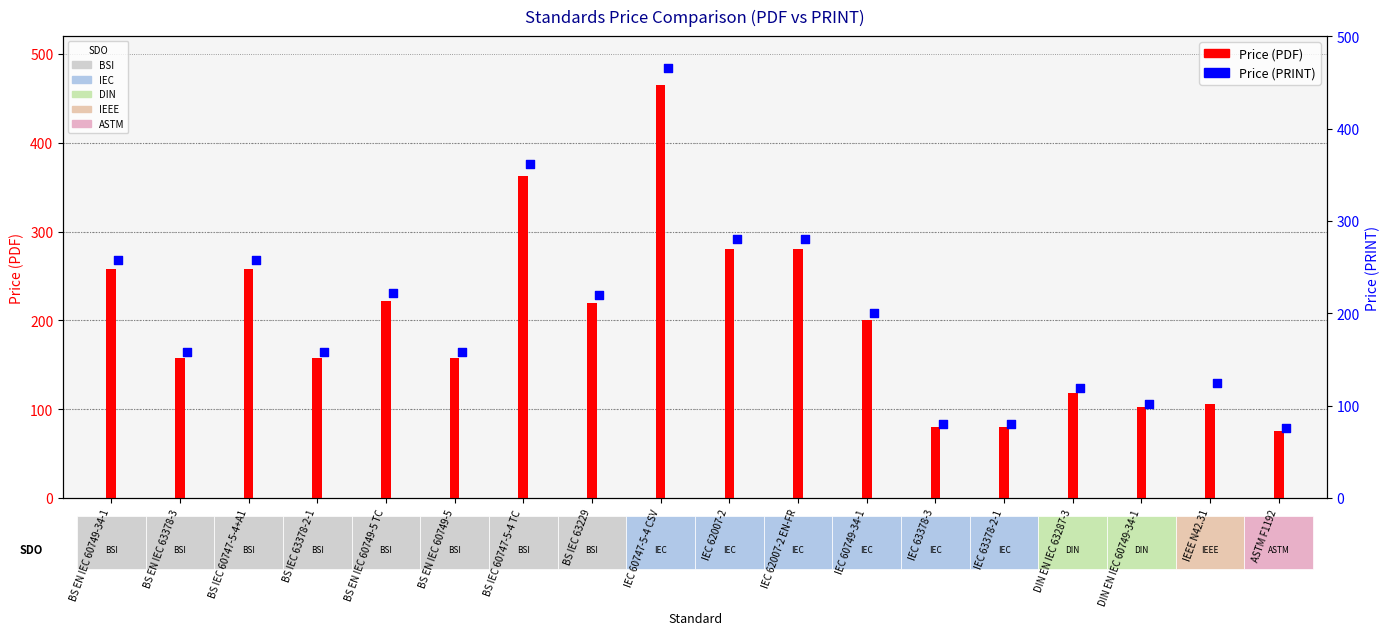

At which category is the sum across all series the highest?

IEC 60747-5-4 CSV